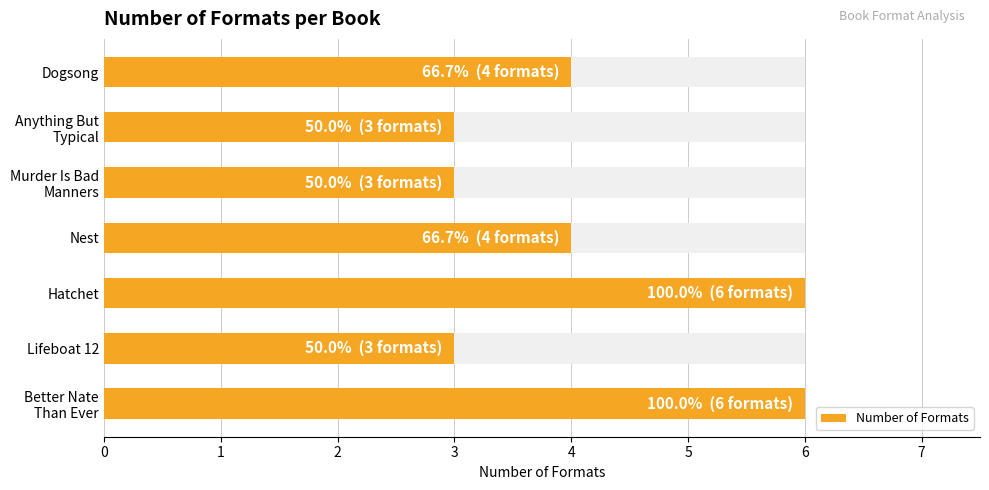

What is the difference between the maximum and minimum values?

3